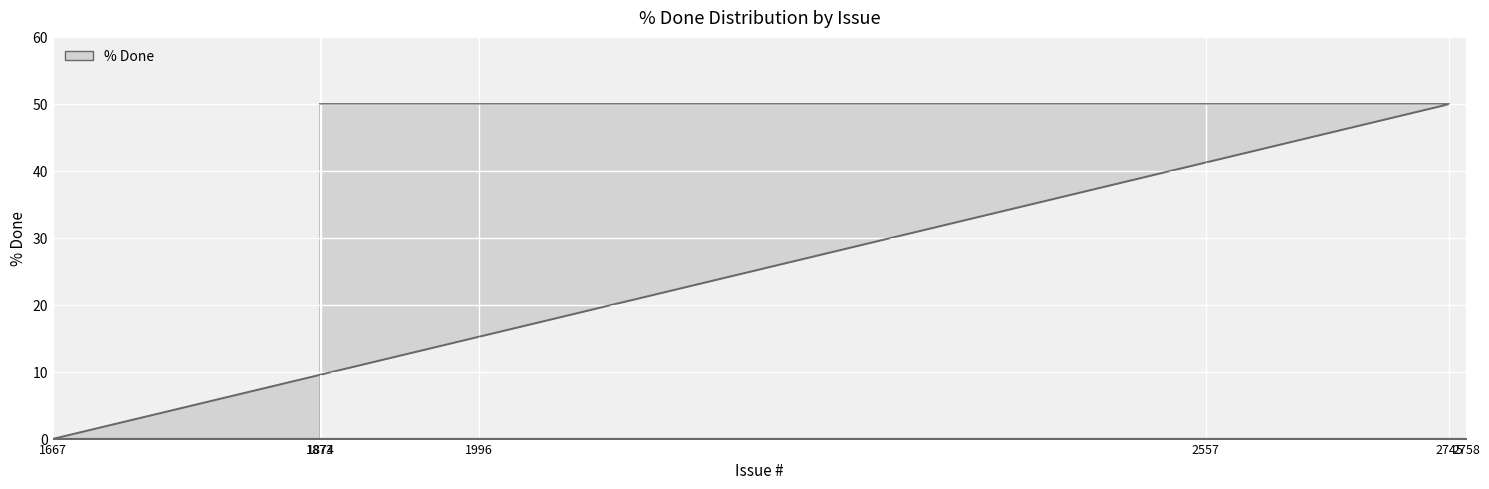

What is the sum of all values?

150